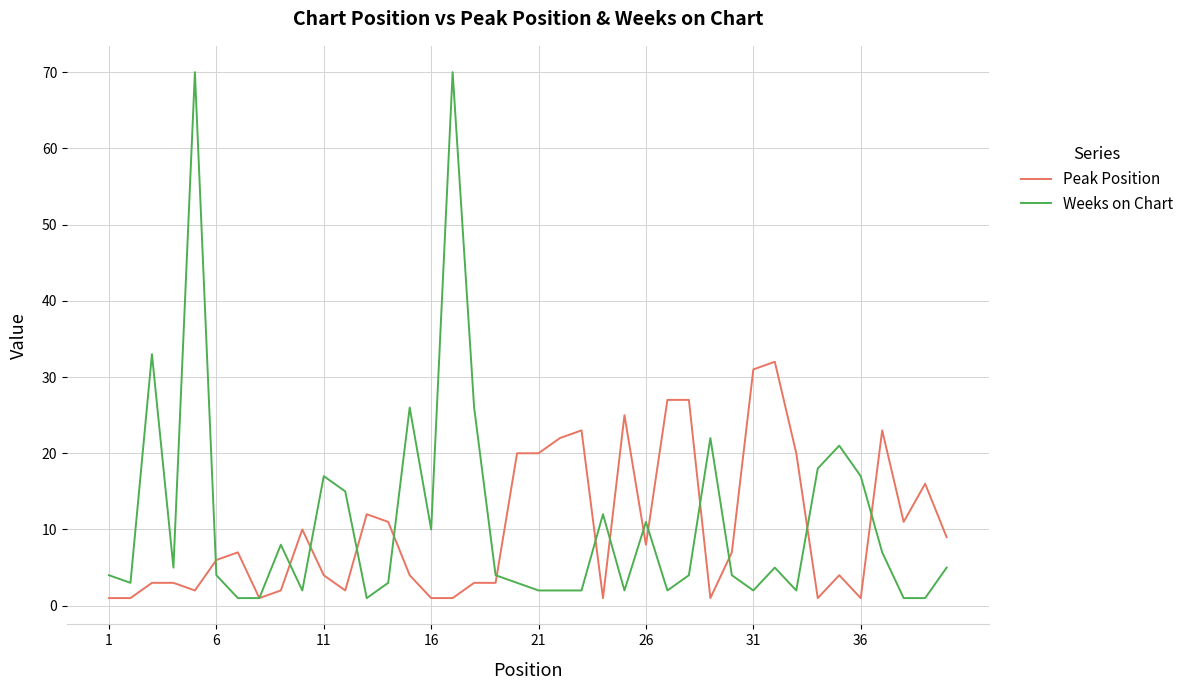

Reading left to right, transcribe all the data shown in this chart.

Peak Position: 1	1	3	3	2	6	7	1	2	10	4	2	12	11	4	1	1	3	3	20	20	22	23	1	25	8	27	27	1	7	31	32	20	1	4	1	23	11	16	9
Weeks on Chart: 4	3	33	5	70	4	1	1	8	2	17	15	1	3	26	10	70	26	4	3	2	2	2	12	2	11	2	4	22	4	2	5	2	18	21	17	7	1	1	5